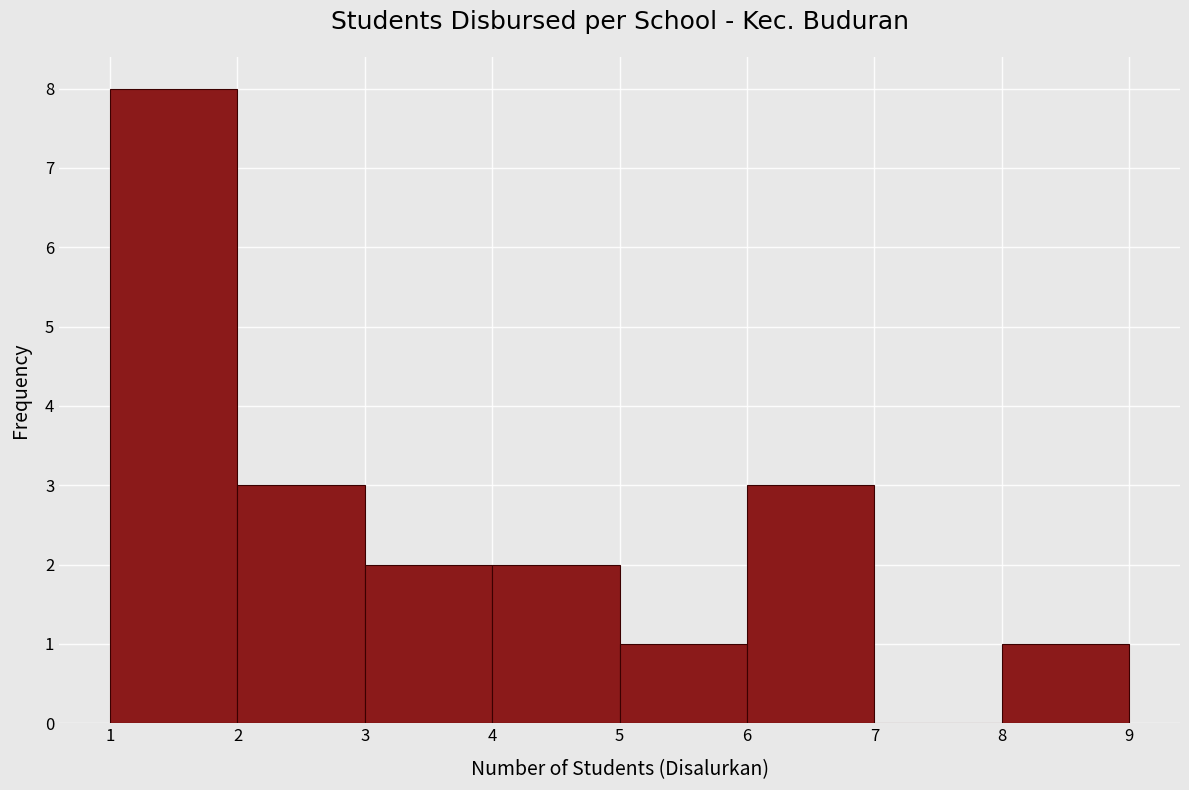

Reading left to right, transcribe this chart: for each bar, give the range it covers on the x-axis and its height. The values are not printed on the chart, so give them approximately, as read against the axis.

1 to 2: 8
2 to 3: 3
3 to 4: 2
4 to 5: 2
5 to 6: 1
6 to 7: 3
7 to 8: 0
8 to 9: 1